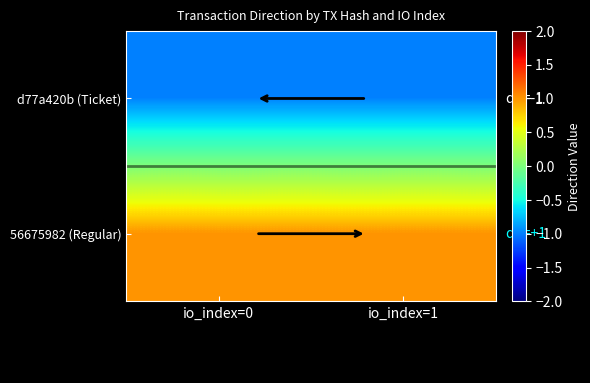

List the series in order of their overall mean, lowest first.

d77a420b (Ticket), 56675982 (Regular)